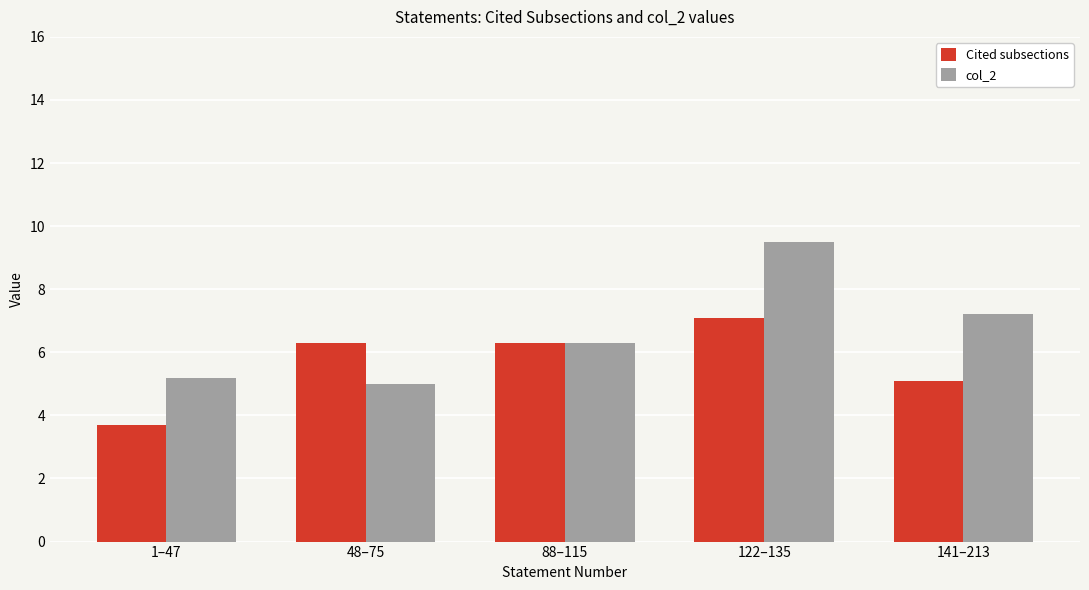

How many values in the Cited subsections series are below 6?

2